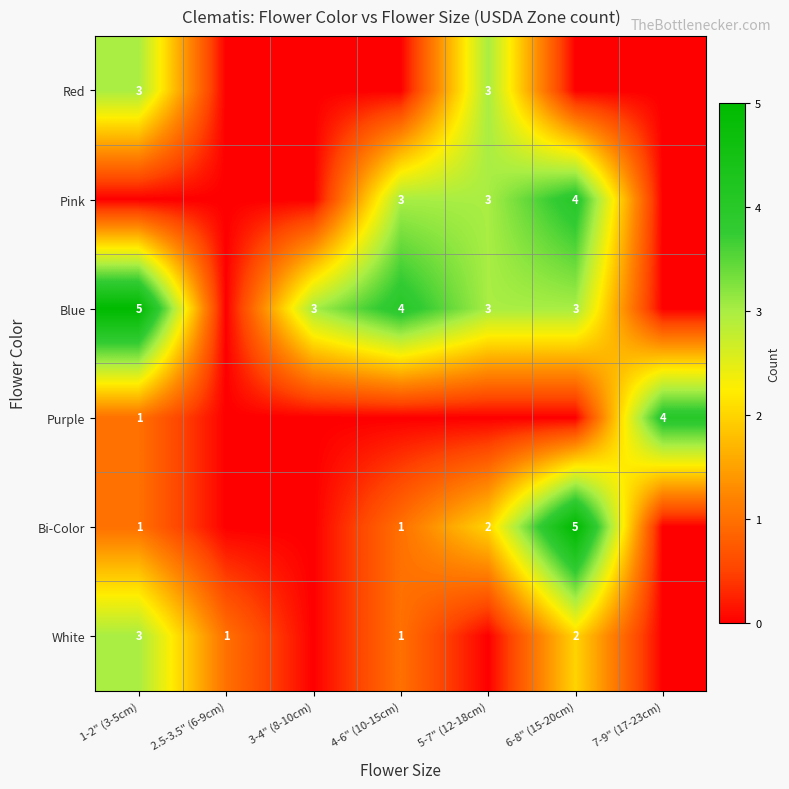

What is the sum of the White values at 6-8" (15-20cm) and 1-2" (3-5cm)?

5